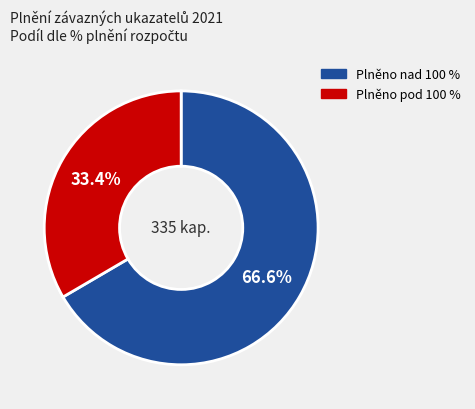

Is there any slice that represents more than half of the pie?

Yes